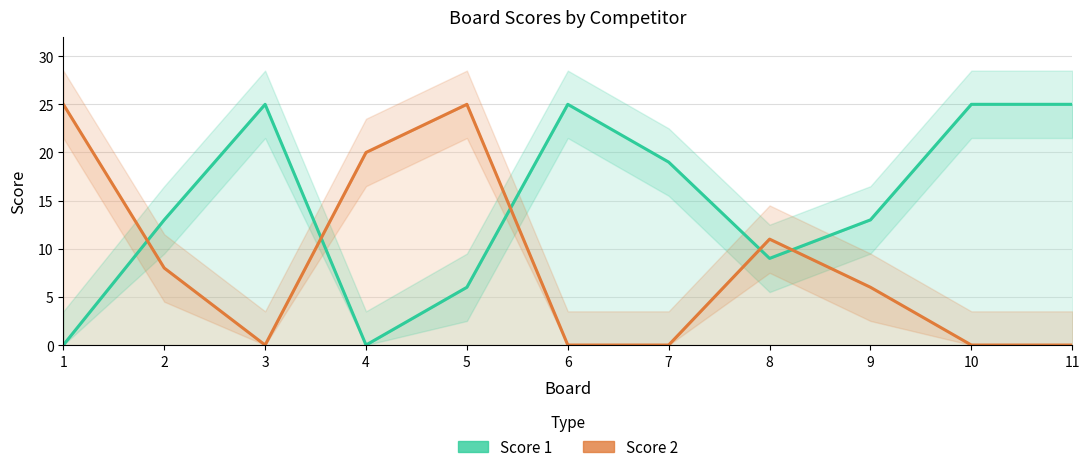

How many times do Score 1 and Score 2 cross each other?

5